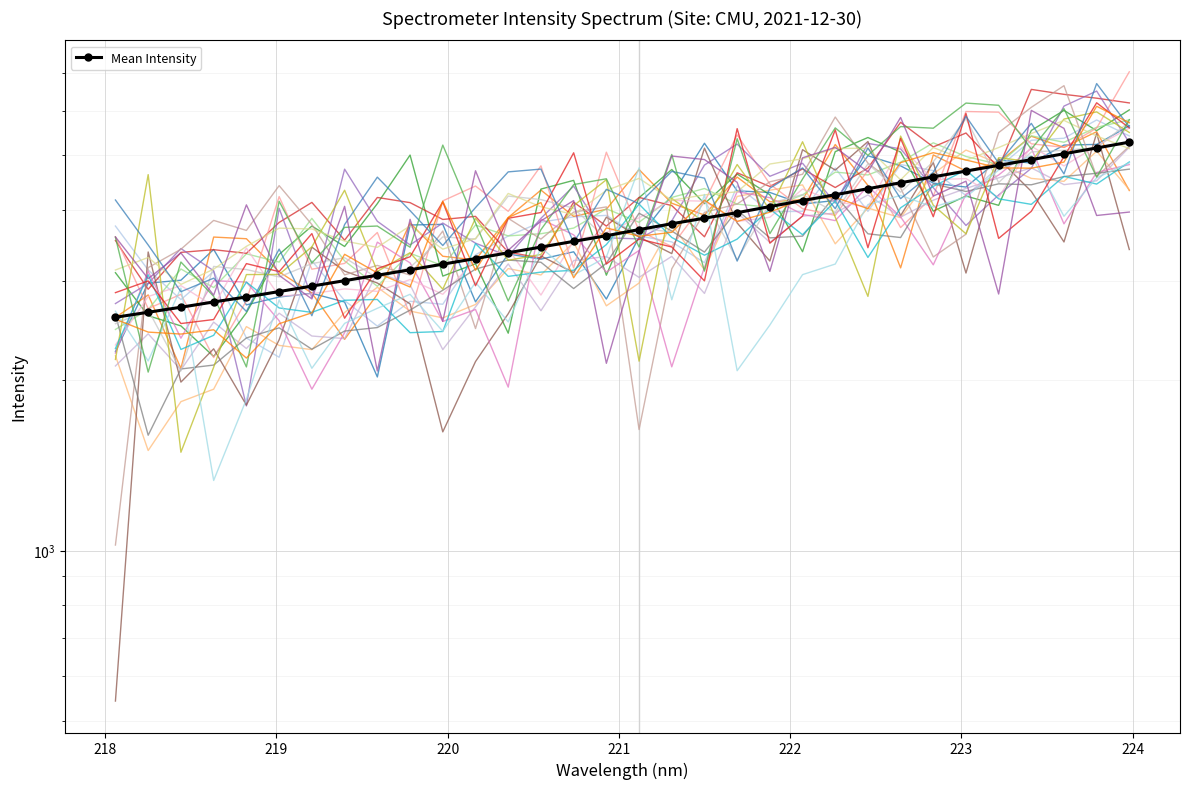

The chart shows a value of 4582.9 at 222.8355. True or false?

True